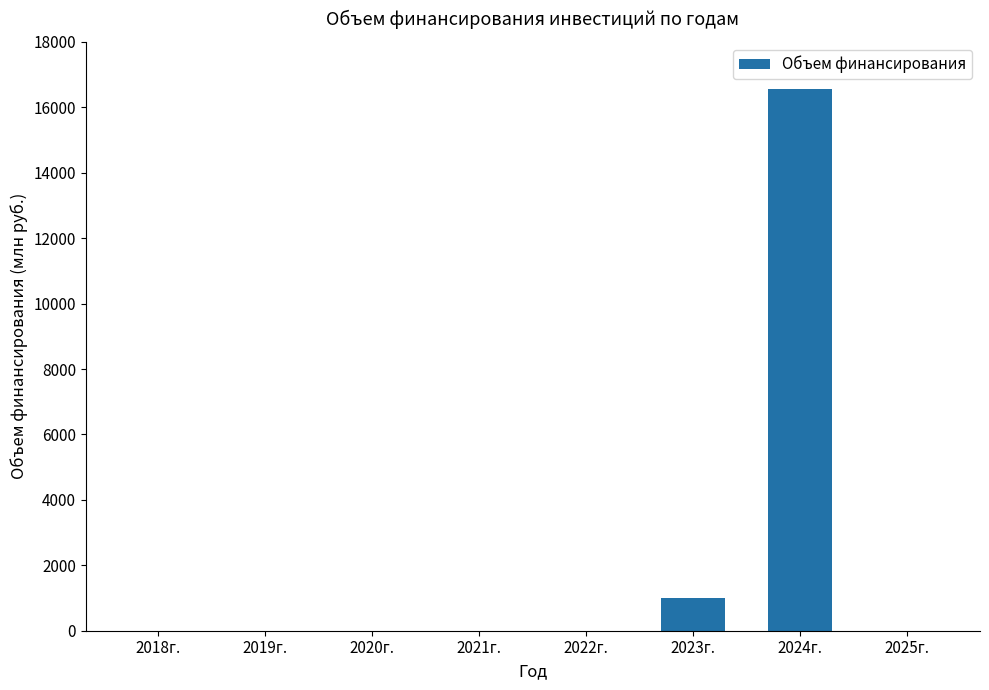

Where is the data nearest to the value 8286?

2023г.